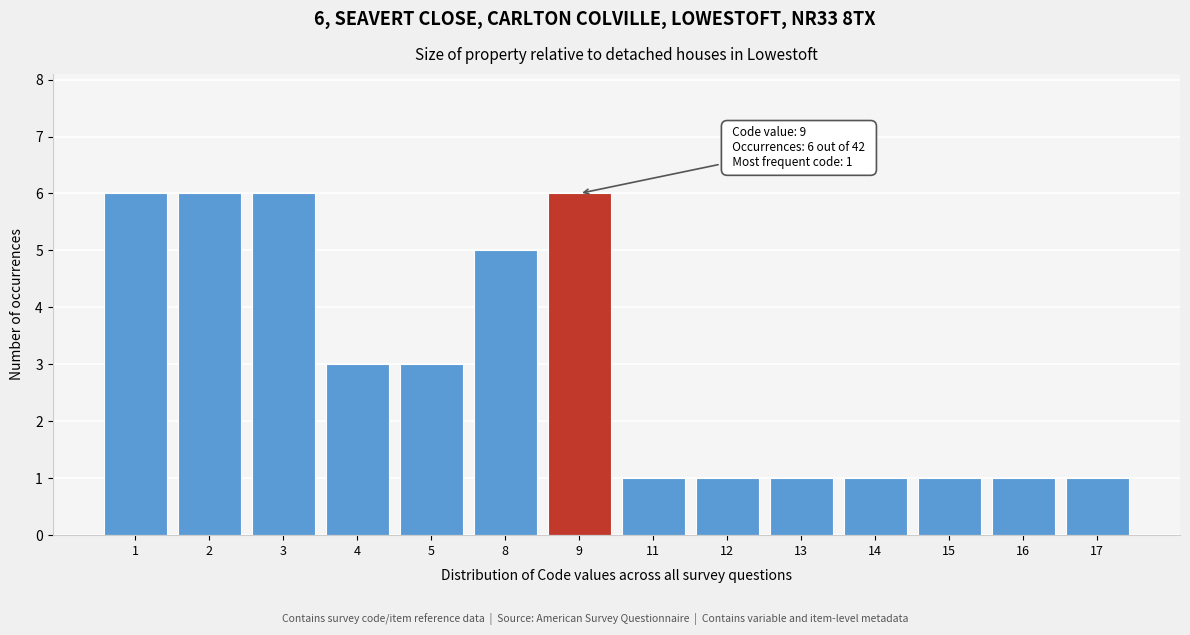

Reading left to right, transcribe all the data shown in this chart.

1=6	2=6	3=6	4=3	5=3	8=5	9=6	11=1	12=1	13=1	14=1	15=1	16=1	17=1